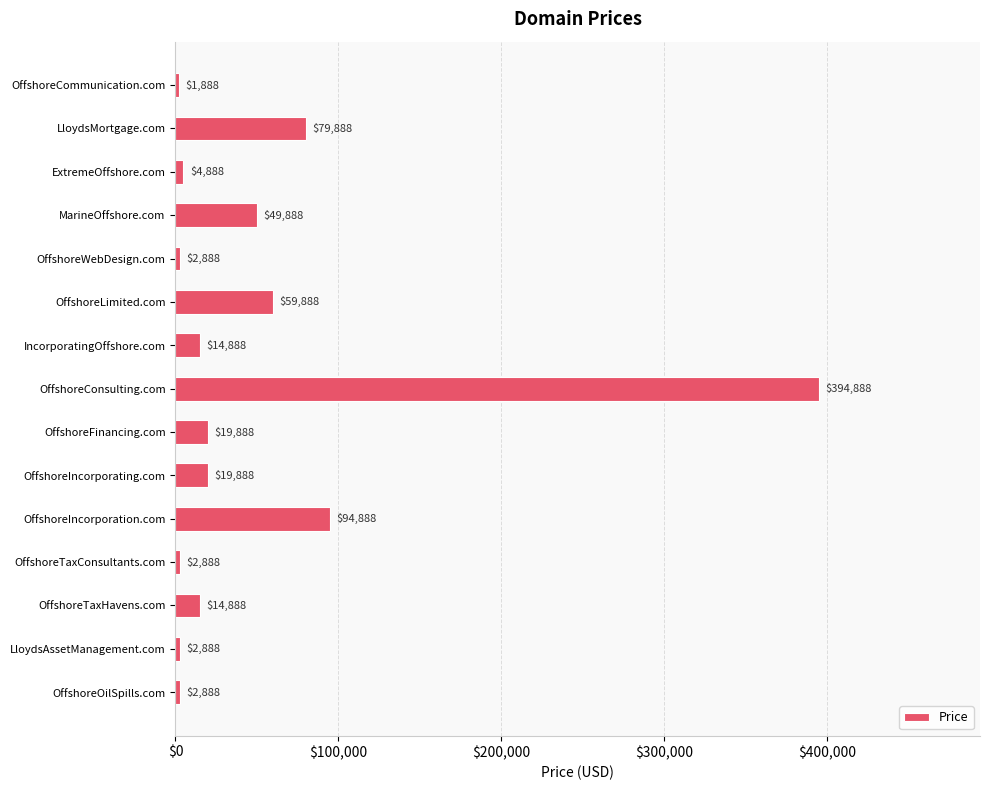

What position from the bottom is OffshoreFinancing.com?

7